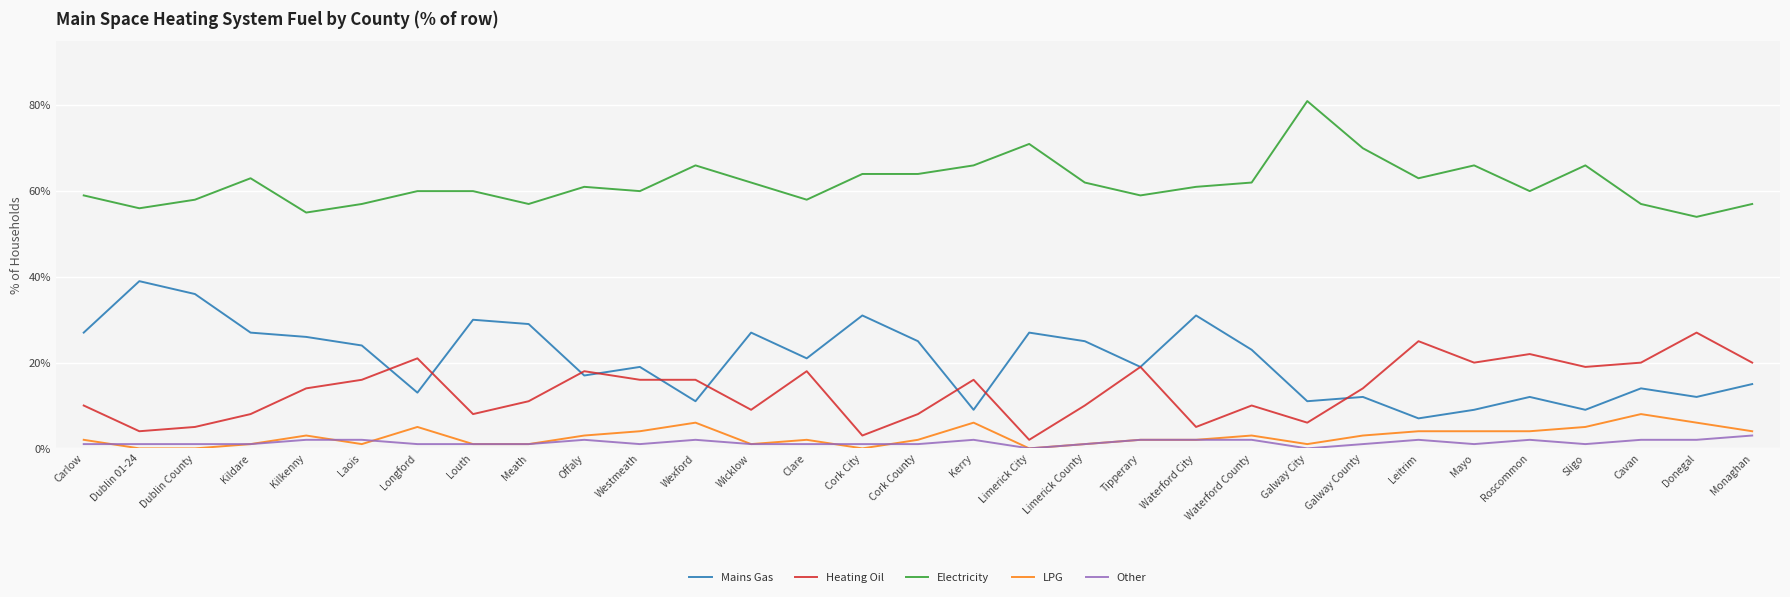

What is the sum of the Heating Oil values at Limerick County and Louth?

18